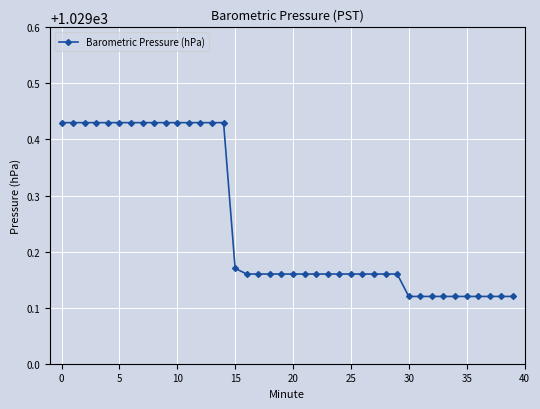

What is the difference between the maximum and minimum values?

0.3